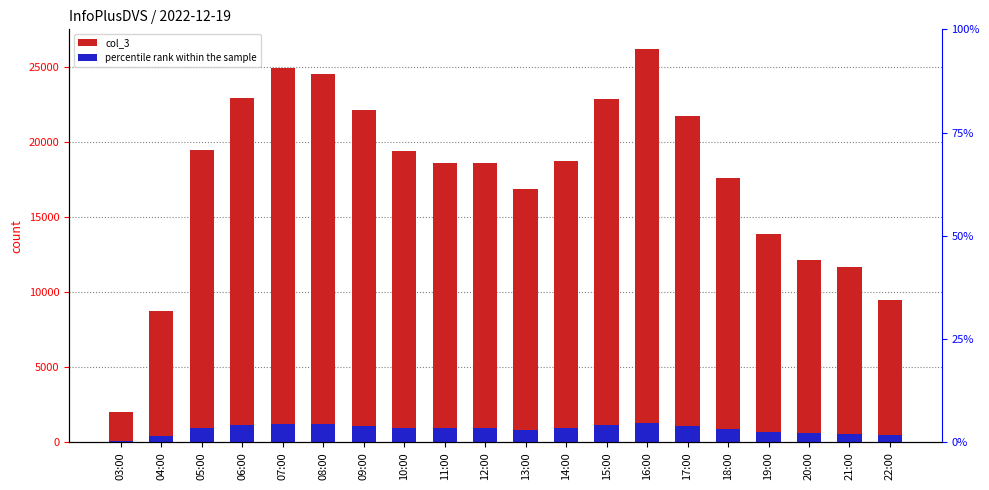

What position from the right is 04:00?

19